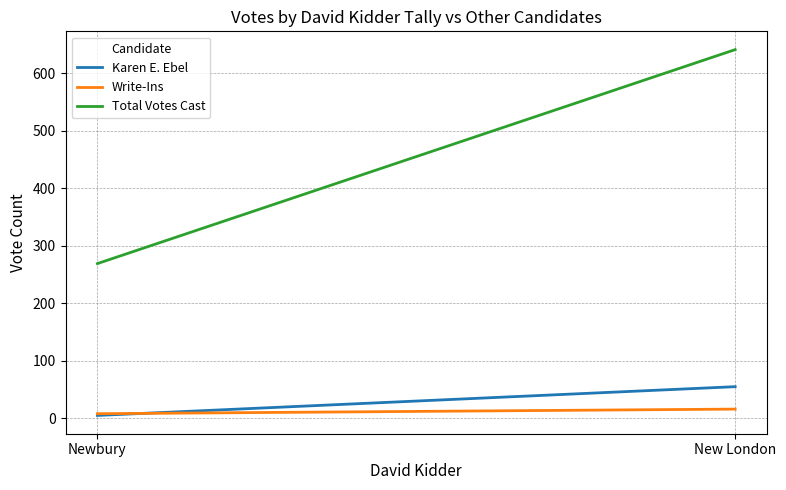

What is the total value across all series at Newbury?

282